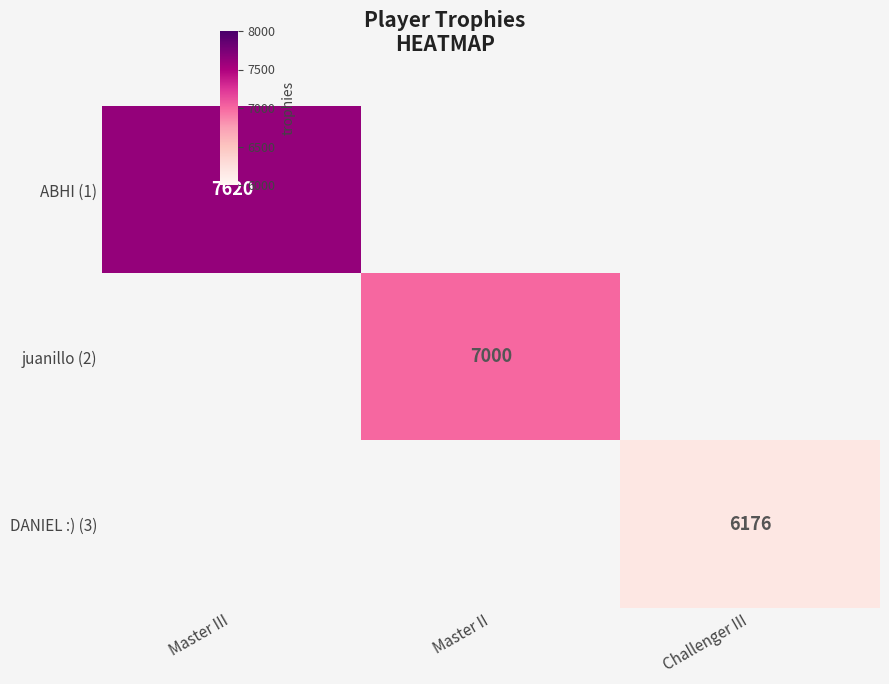

The DANIEL :) (3) series shows 0 at Master II. True or false?

True